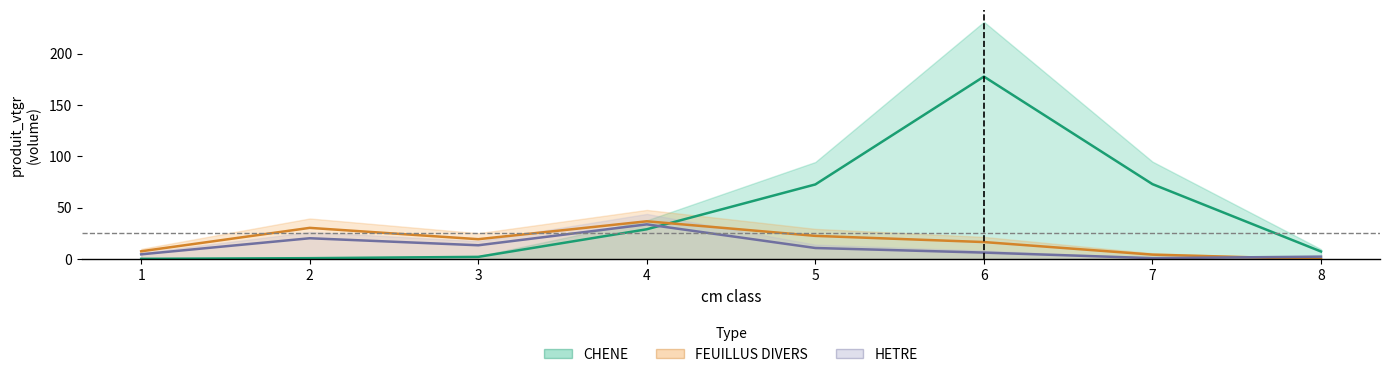

Which series has the largest total across all categories?

CHENE